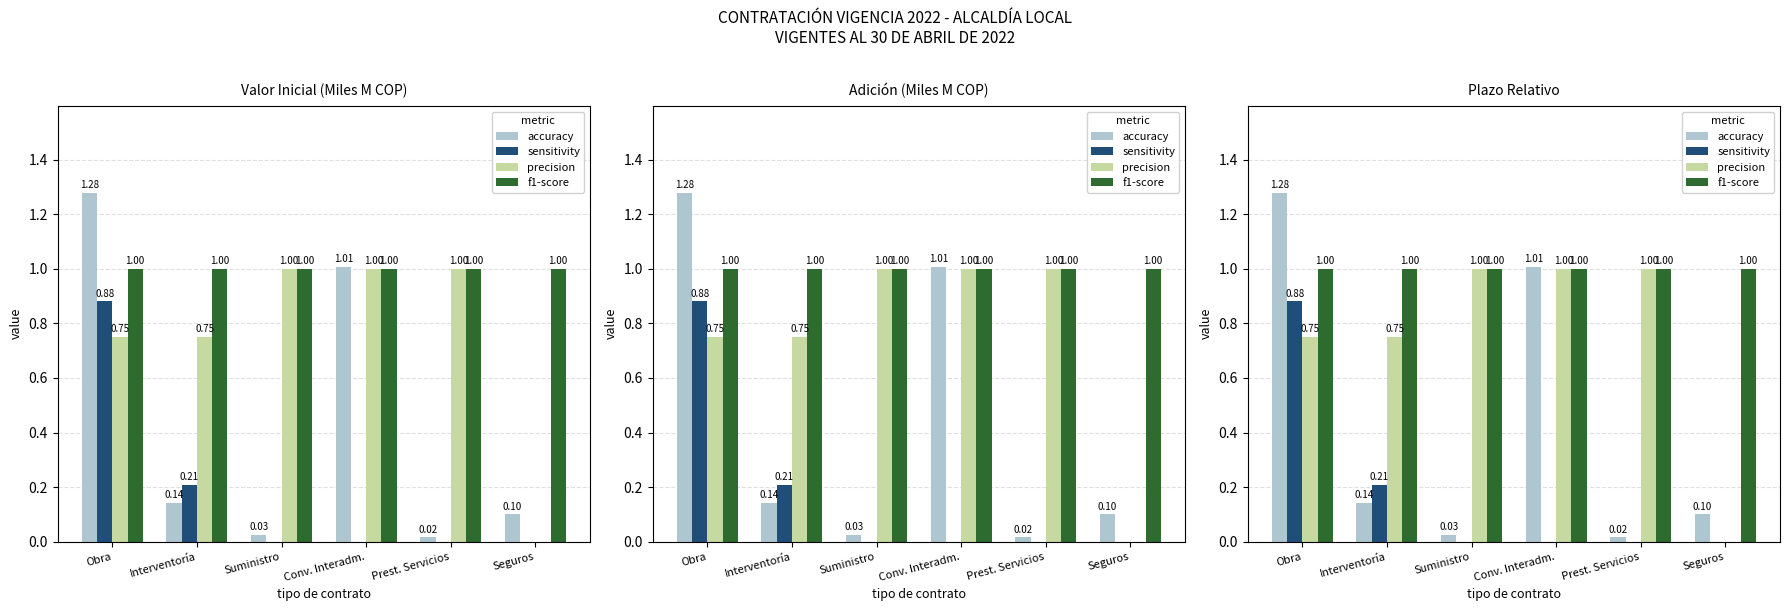

Reading left to right, list all the values displayed in this chart.

accuracy: Obra=1.3	Interventoría=0.1	Suministro=0.0	Conv. Interadm.=1.0	Prest. Servicios=0.0	Seguros=0.1
sensitivity: Obra=0.9	Interventoría=0.2	Suministro=0.0	Conv. Interadm.=0.0	Prest. Servicios=0.0	Seguros=0.0
precision: Obra=0.8	Interventoría=0.8	Suministro=1.0	Conv. Interadm.=1.0	Prest. Servicios=1.0	Seguros=0.0
f1-score: Obra=1.0	Interventoría=1.0	Suministro=1.0	Conv. Interadm.=1.0	Prest. Servicios=1.0	Seguros=1.0